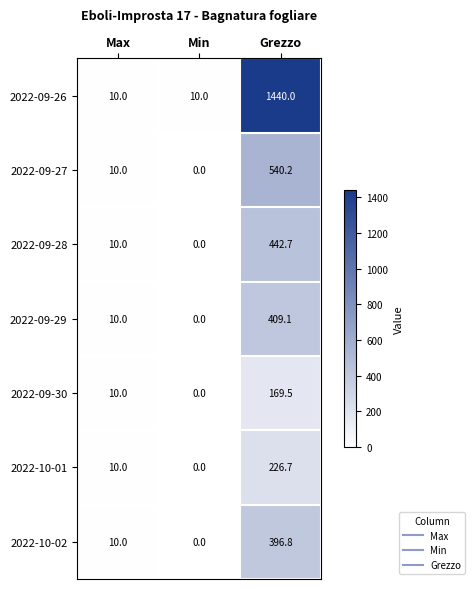

What is the highest value of the 2022-10-02 series?

396.8